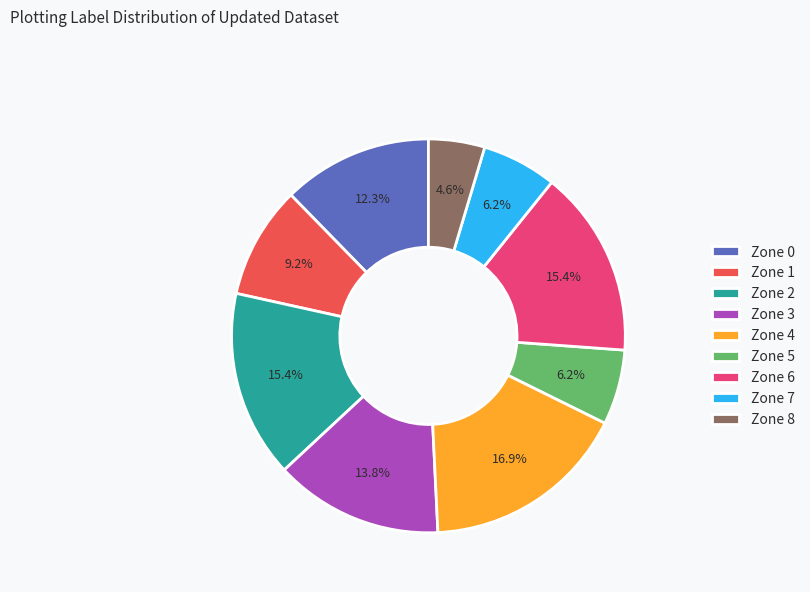

How much of the chart is everything except Zone 6?

84.6%